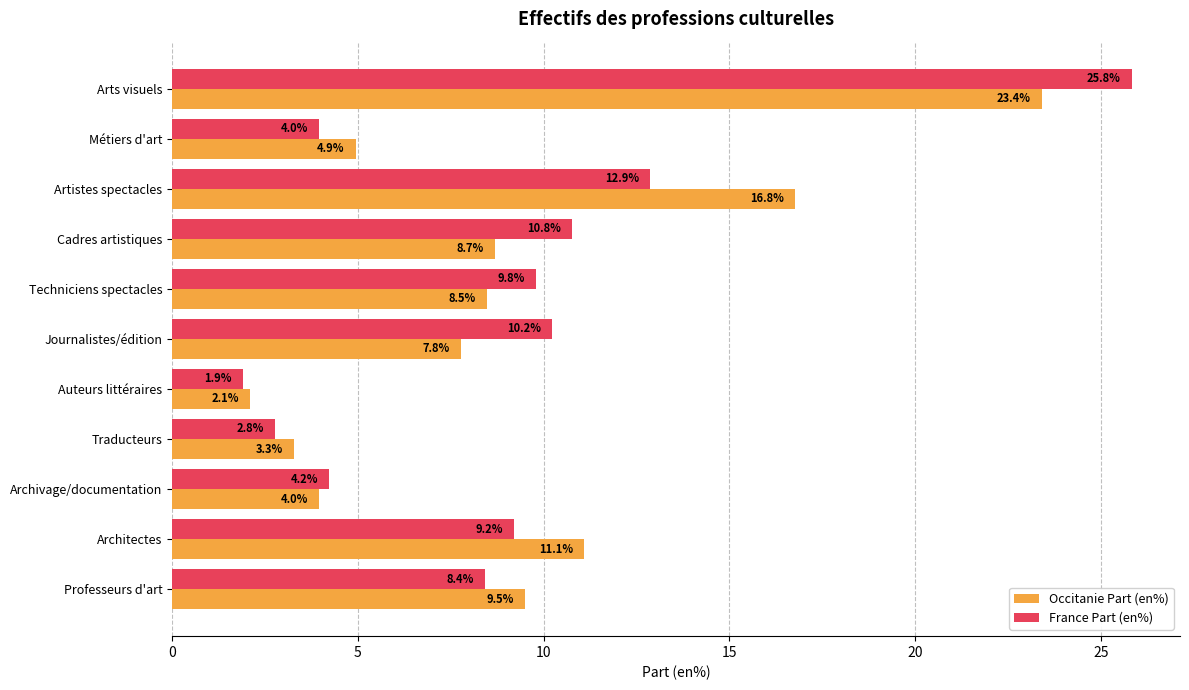

Is the value of France Part (en%) at Professeurs d'art greater than the value of Occitanie Part (en%) at Architectes?

No